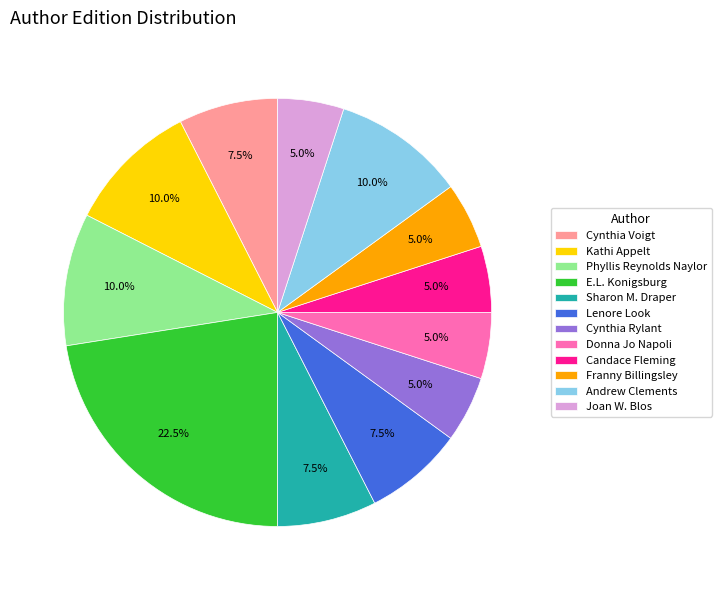

What percentage is the Donna Jo Napoli slice, to the nearest percent?

5%